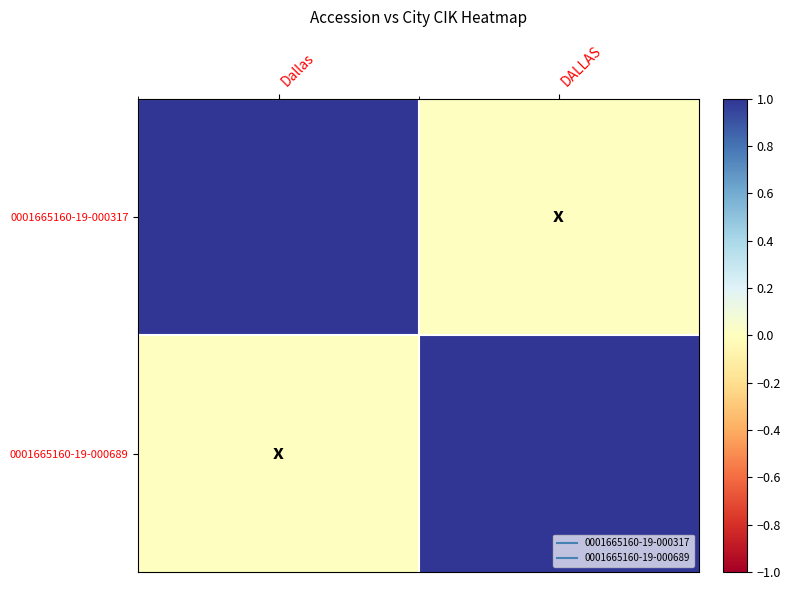

Which label corresponds to the smallest value in the chart?

DALLAS